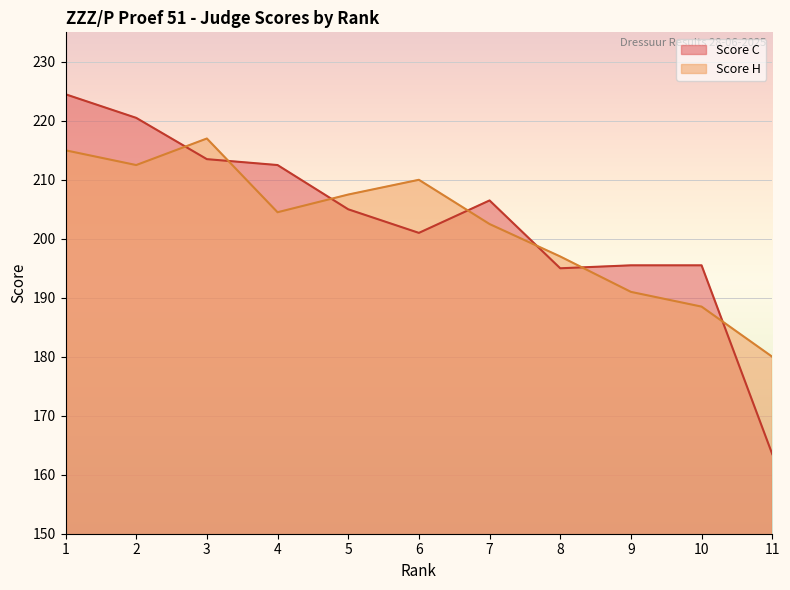

At which label does Score H first exceed 204?

1